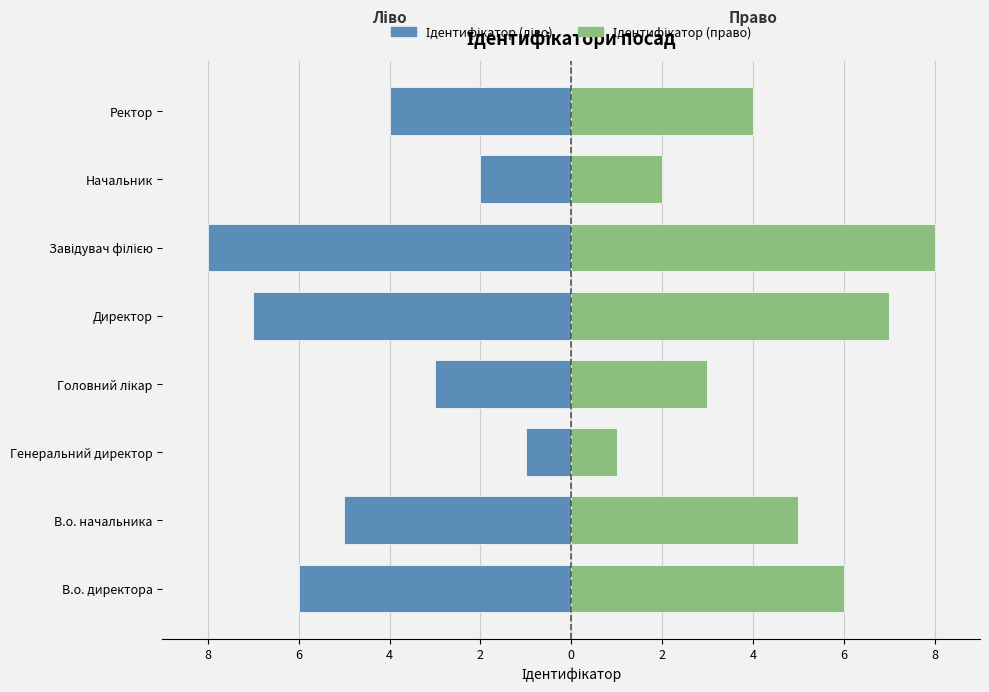

Are the bars horizontal?

Yes